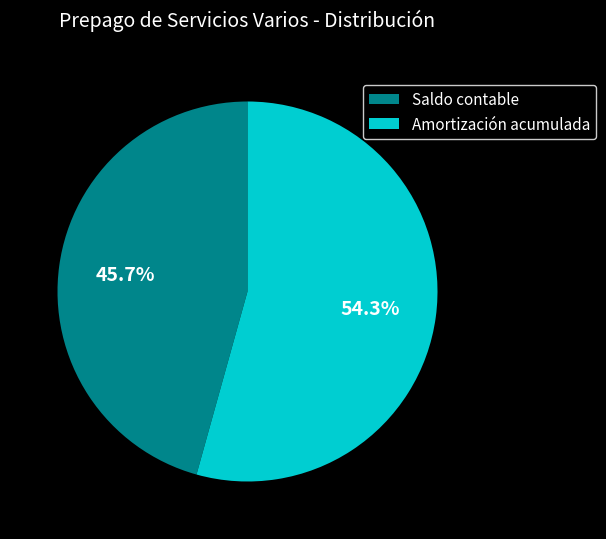

What is the ratio of the value at Amortización acumulada to the value at Saldo contable?

1.2